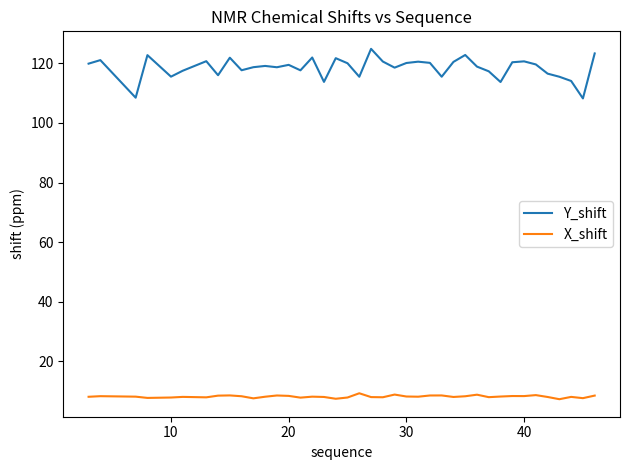

Which series has the widest spread of values?

Y_shift